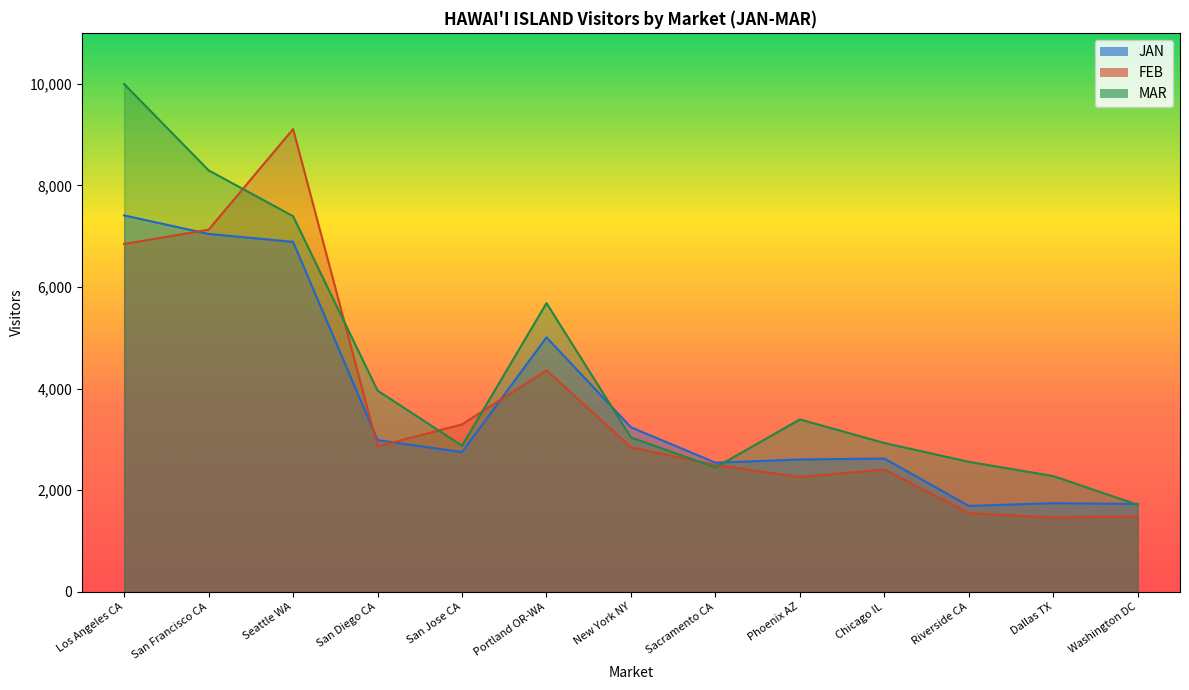

What is the sum of the FEB values at San Diego CA and Washington DC?

4349.3